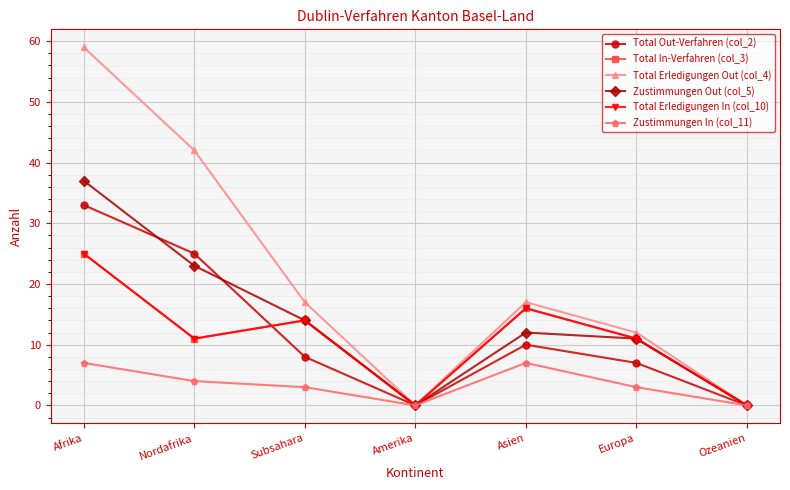

True or false: Total Erledigungen In (col_10) and Total Erledigungen Out (col_4) intersect in this chart.

False